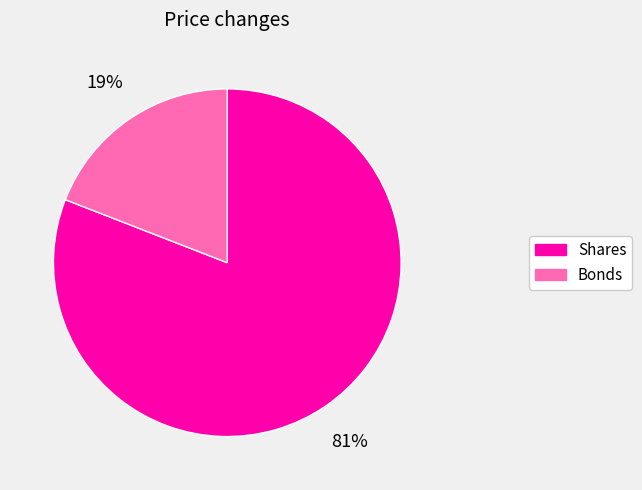

Combined, do Shares and Bonds account for over 50%?

Yes